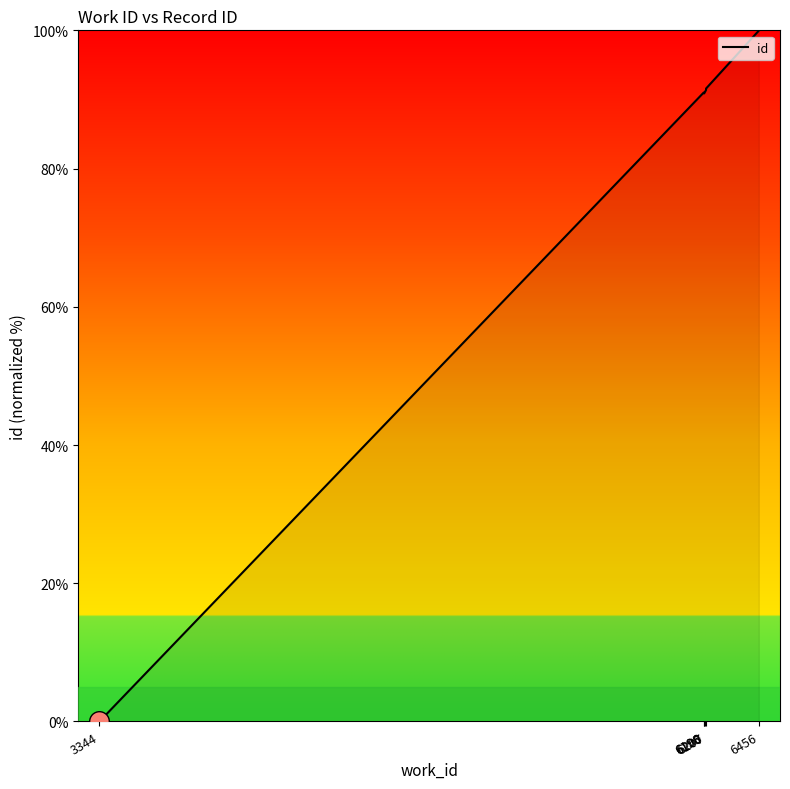

Between 3344 and 6207, which is larger?

6207